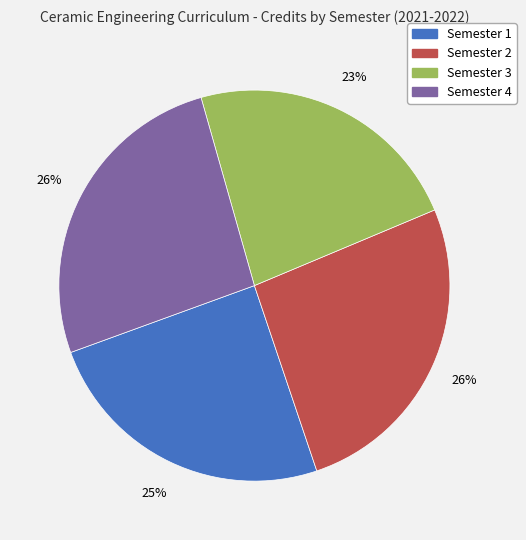

Approximately how many times larger is the value at Semester 4 compared to Semester 3?

1.1